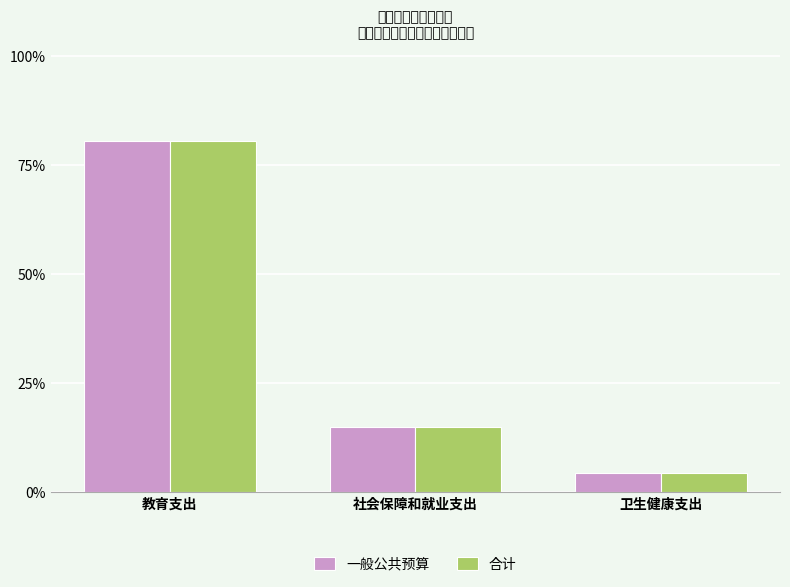

How many bars are there in each group?

2